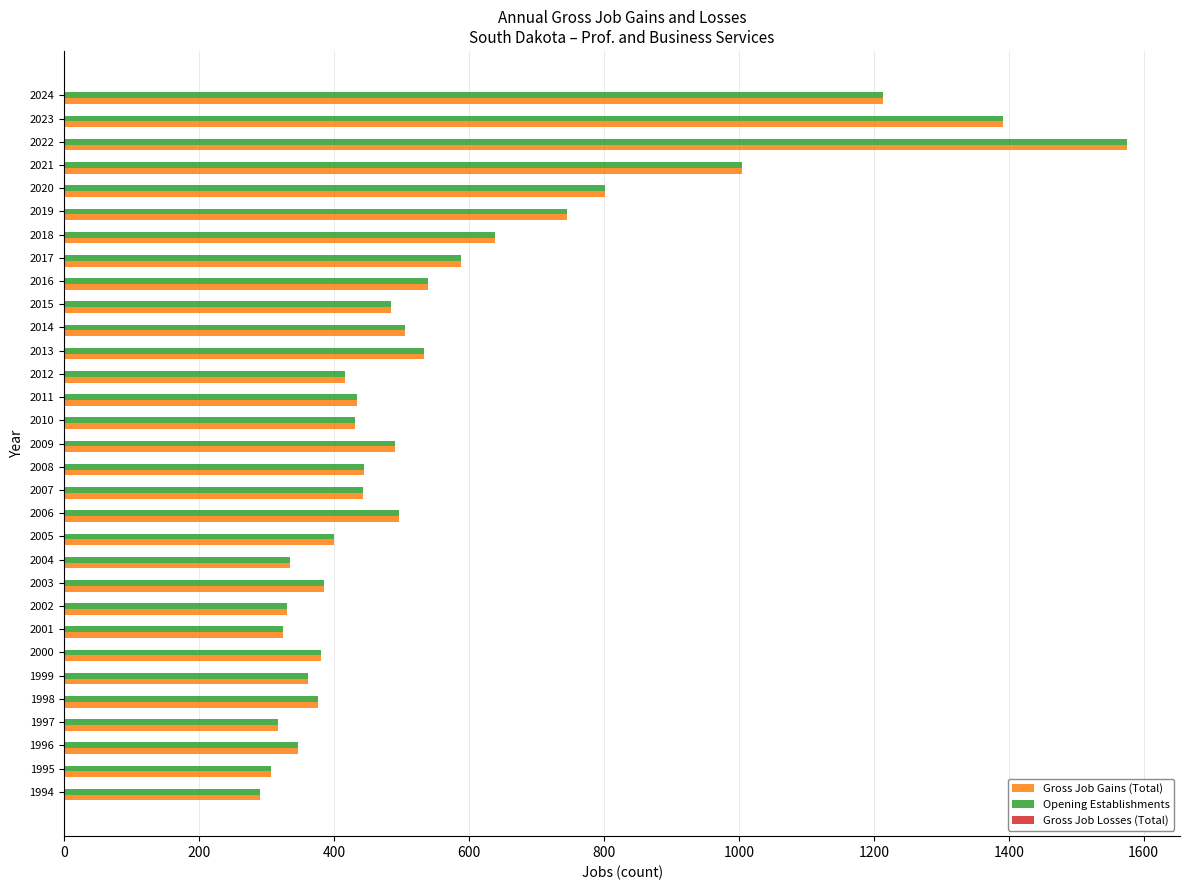

Is the value of Opening Establishments at 2024 greater than the value of Gross Job Gains (Total) at 2007?

Yes